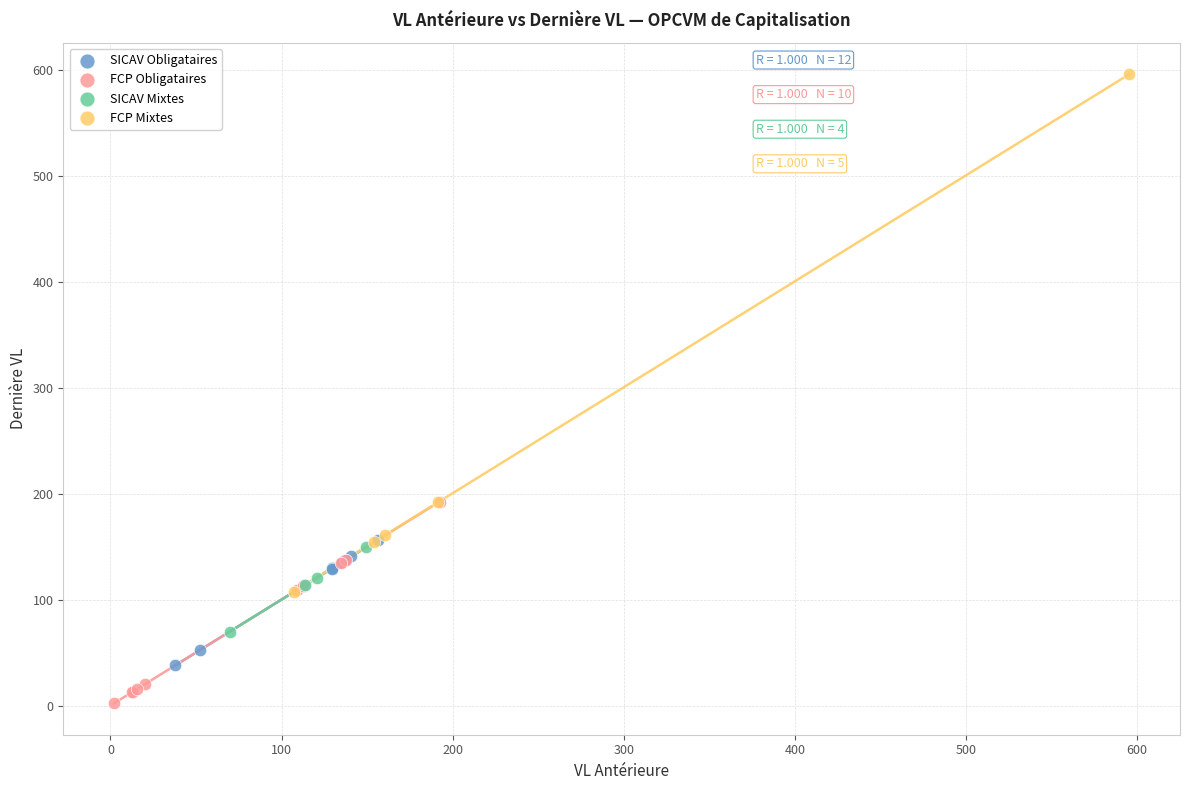

Which series contains the highest Y value?

FCP Mixtes